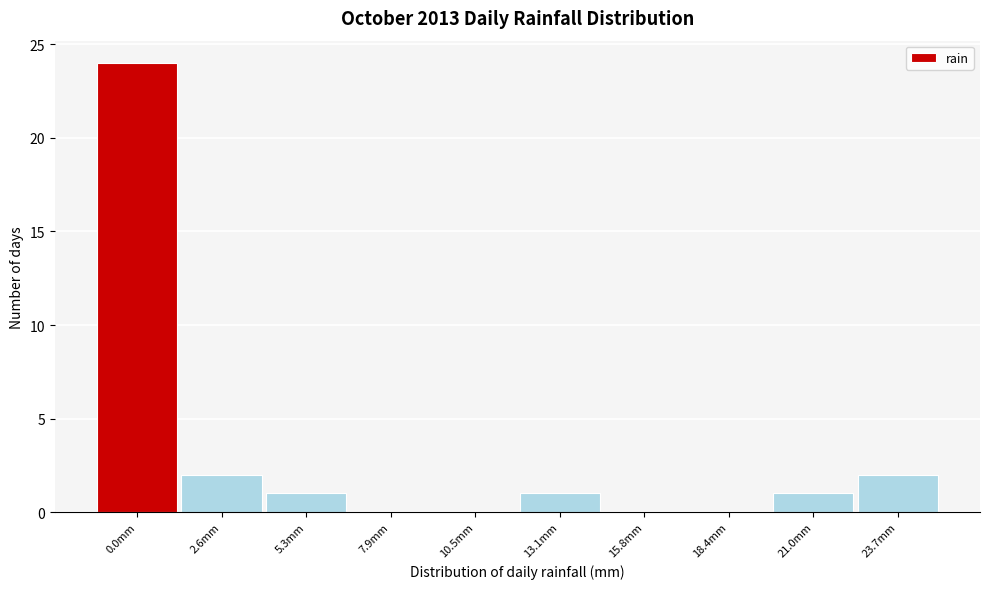

Reading left to right, transcribe all the data shown in this chart.

0.0mm=24	2.6mm=2	5.3mm=1	7.9mm=0	10.5mm=0	13.1mm=1	15.8mm=0	18.4mm=0	21.0mm=1	23.7mm=2